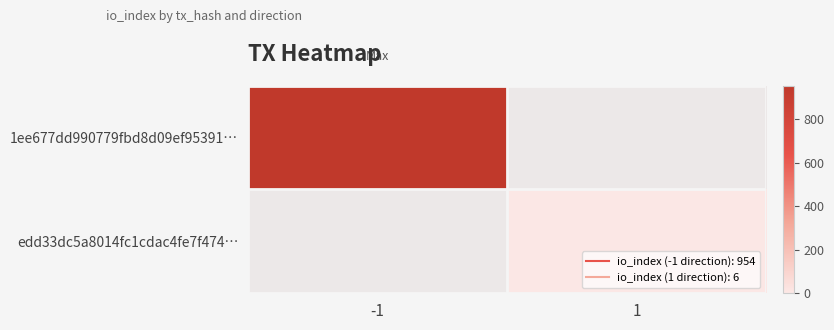

What is the total value across all series at -1?

954